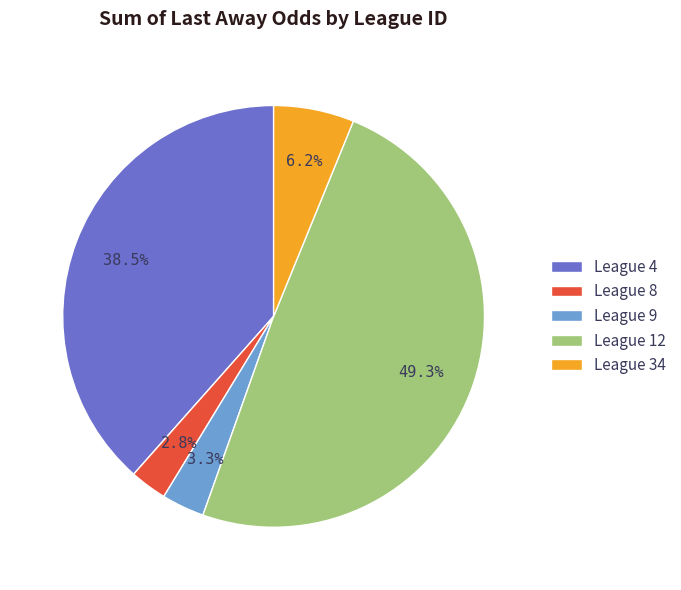

Does League 9 account for over 50% of the chart?

No